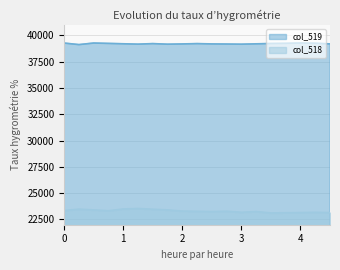

Rank the series by their average value, from highest to lowest.

col_519, col_518